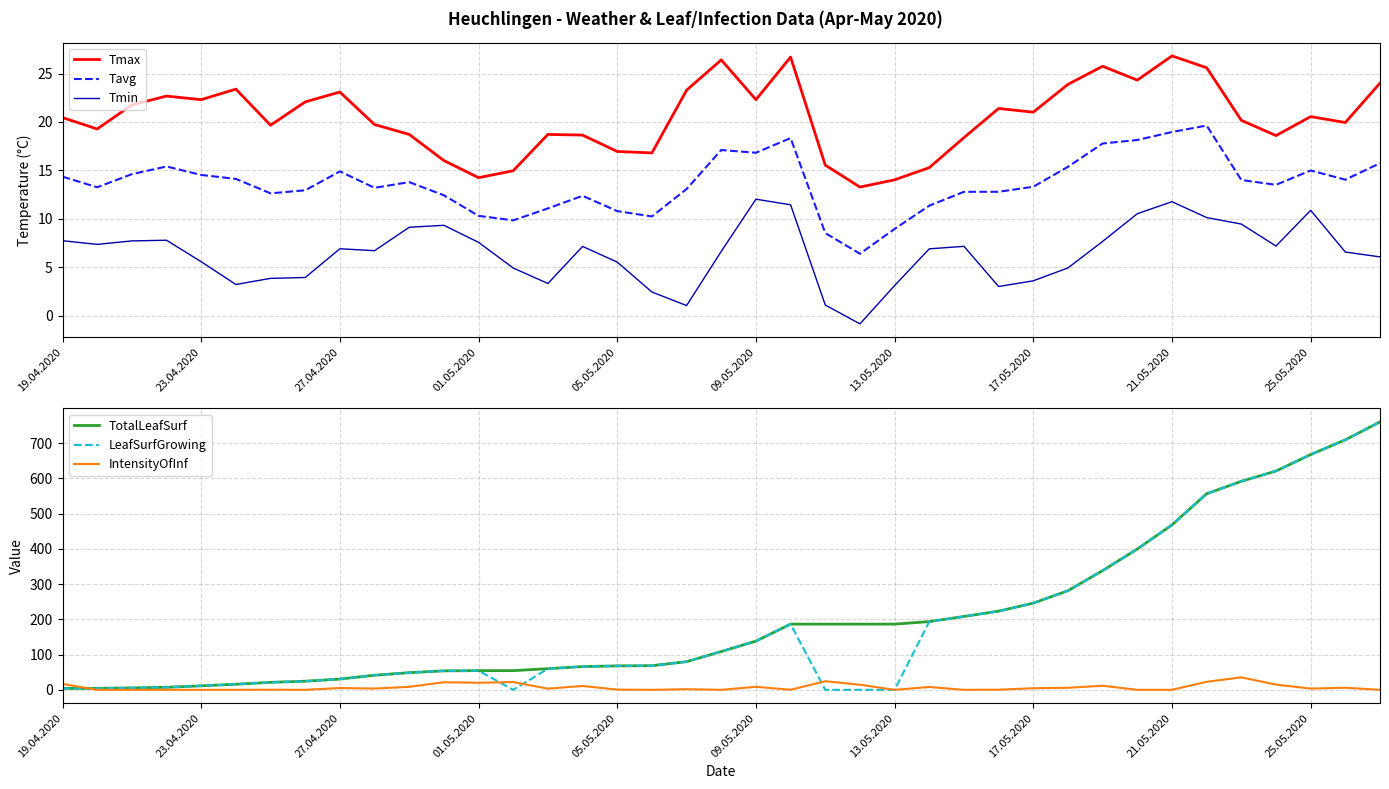

True or false: Tmax and Tmin cross at least once.

False